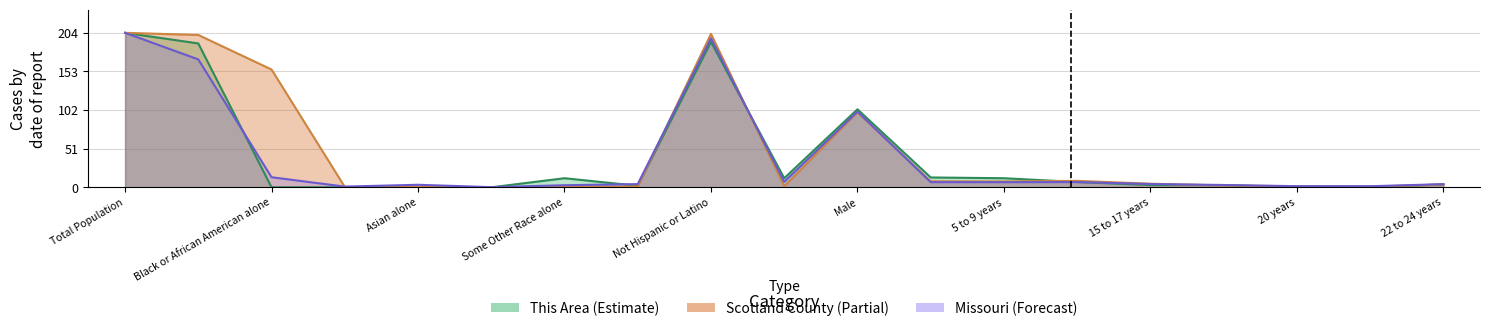

At which label does Scotland County first exceed 3?

Total Population